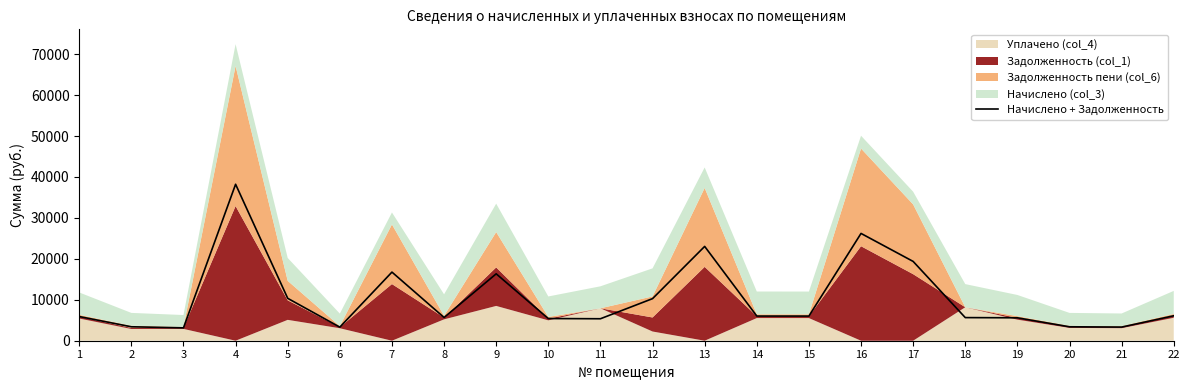

Is it true that the value at 12 is 10283.4?

True